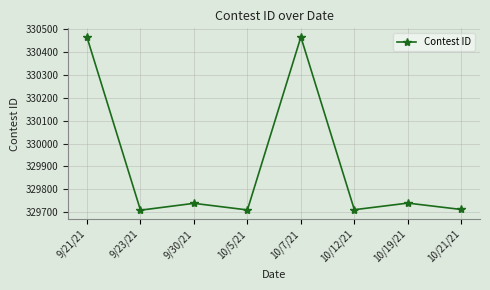

Where is the first local minimum?

9/23/21